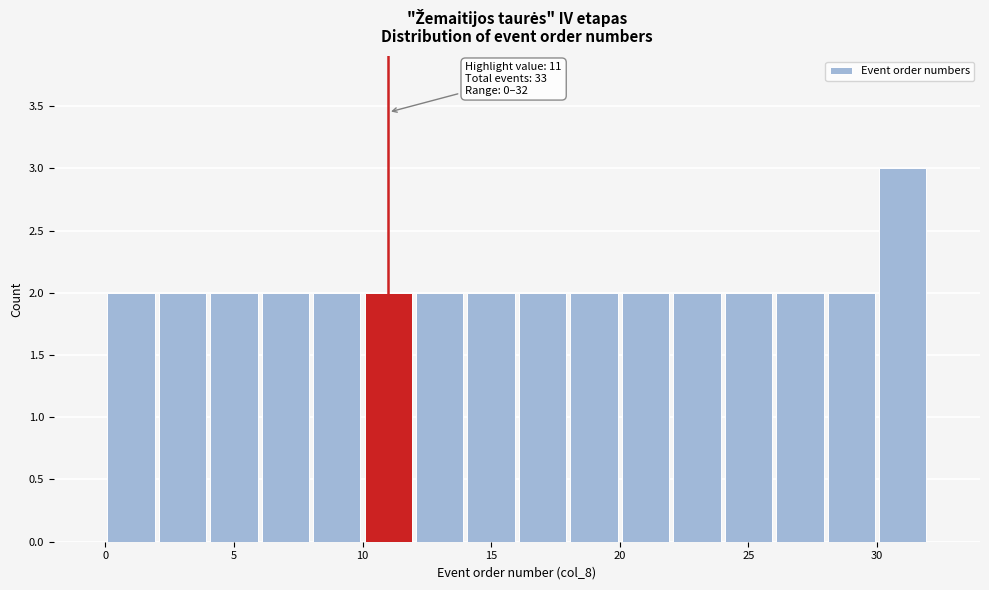

Which range on the x-axis has the tallest bar?

30 to 32